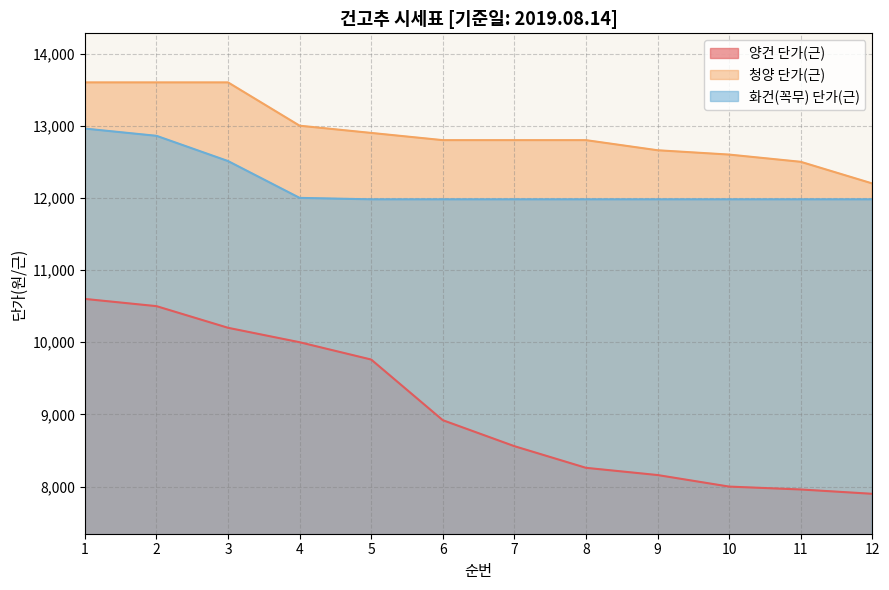

Which series has the largest range (max minus min)?

양건 단가(근)